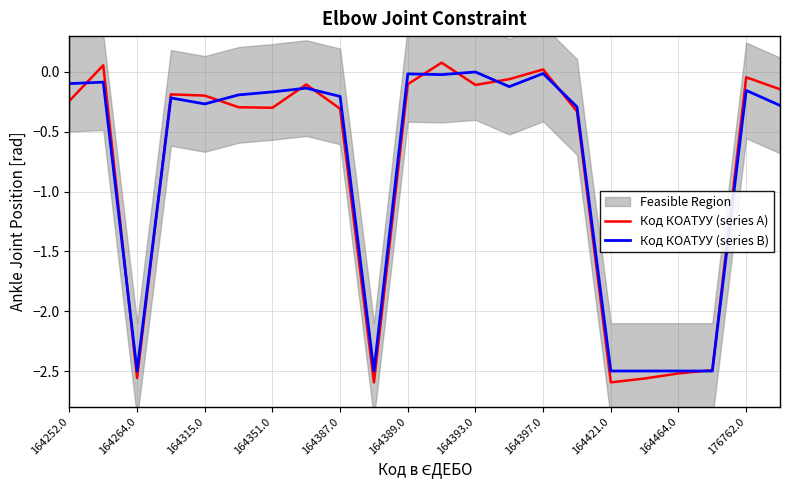

What is the minimum value for Код КОАТУУ (series B)?

-2.5